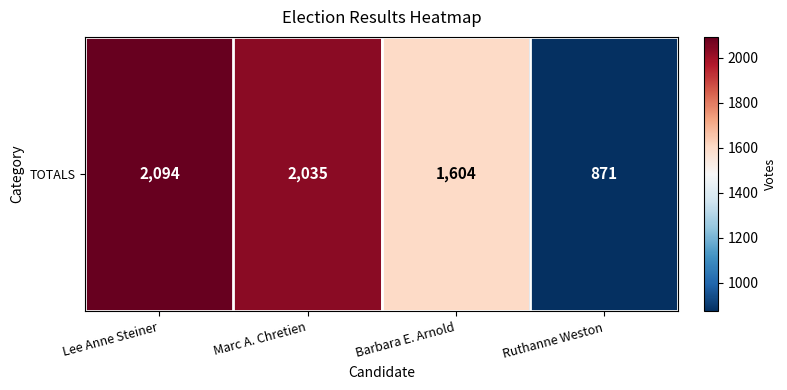

Reading right to left, extract all data points from this chart.

871	1604	2035	2094